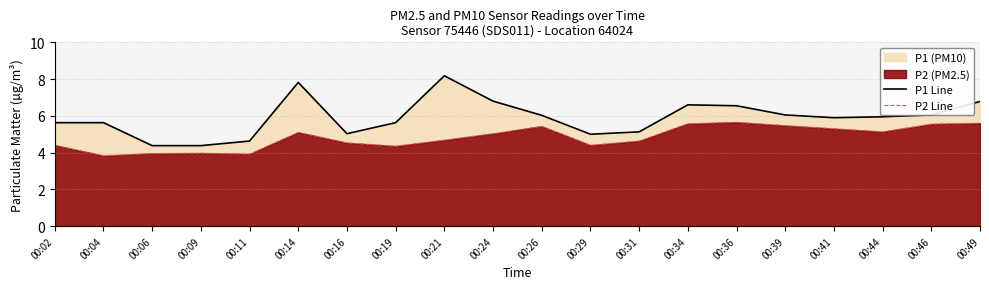

At which label does P1 Line first exceed 5?

00:02